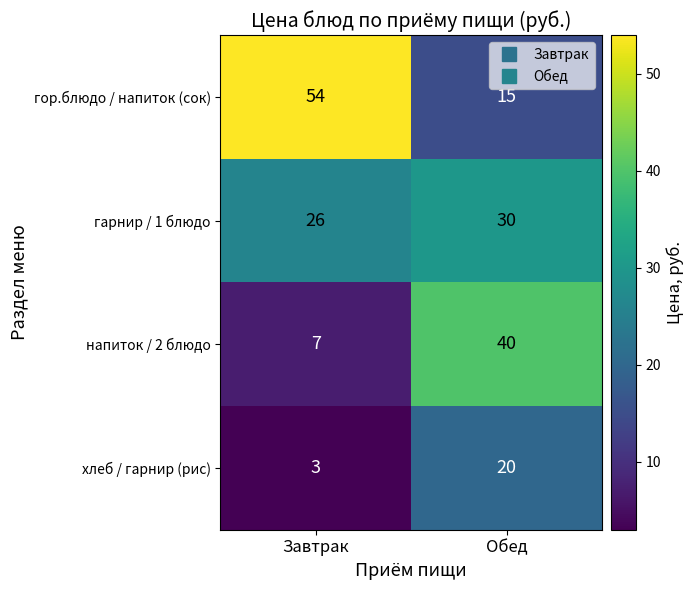

Reading left to right, transcribe all the data shown in this chart.

гор.блюдо / напиток (сок): Завтрак=54	Обед=15
гарнир / 1 блюдо: Завтрак=26	Обед=30
напиток / 2 блюдо: Завтрак=7	Обед=40
хлеб / гарнир (рис): Завтрак=3	Обед=20